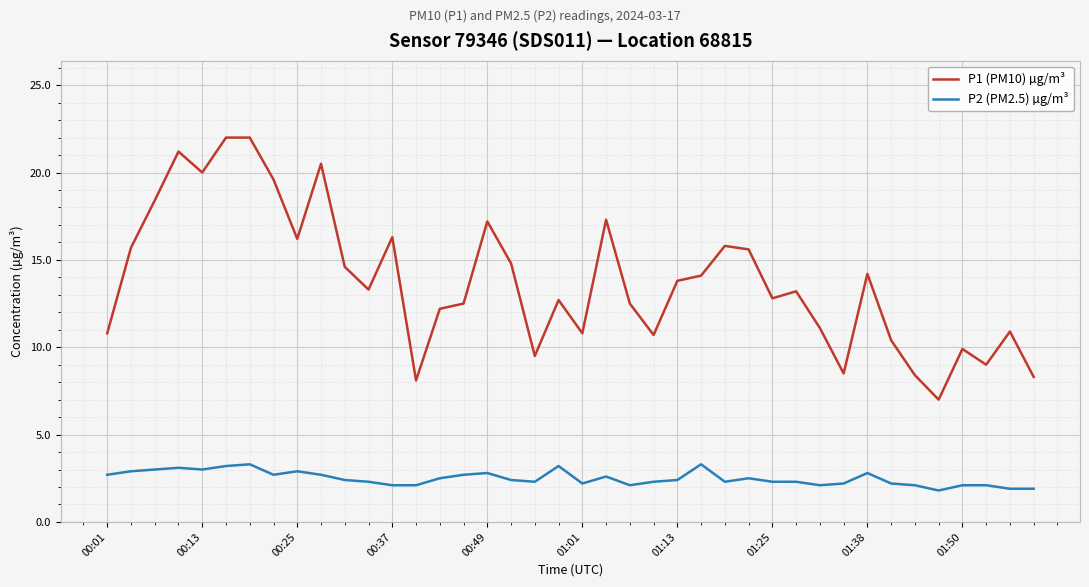

Which series has the largest range (max minus min)?

P1 (PM10) µg/m³